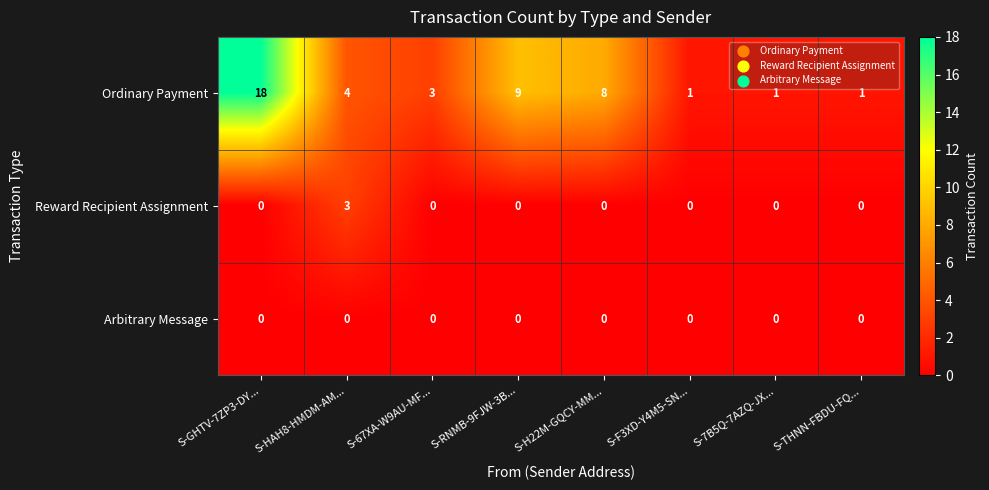

How many data points does each series have?

8